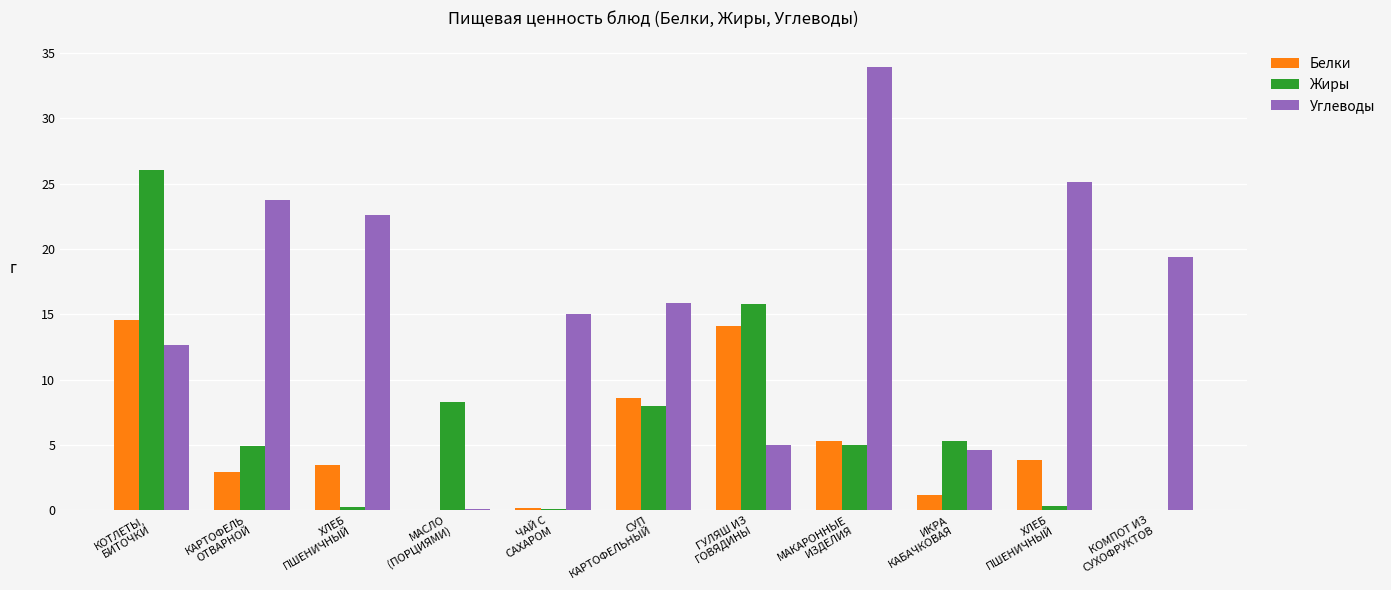

What are all the series names shown in the legend?

Белки, Жиры, Углеводы